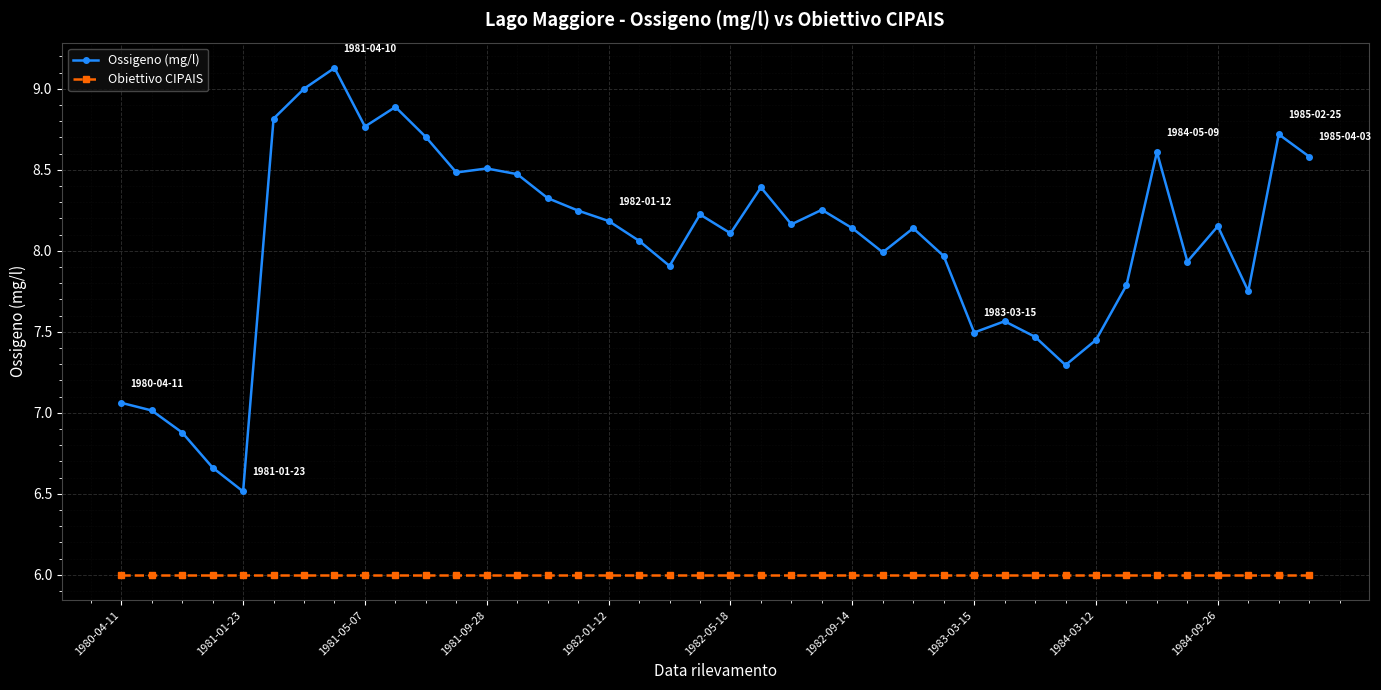

What is the maximum value shown in the chart?

9.1